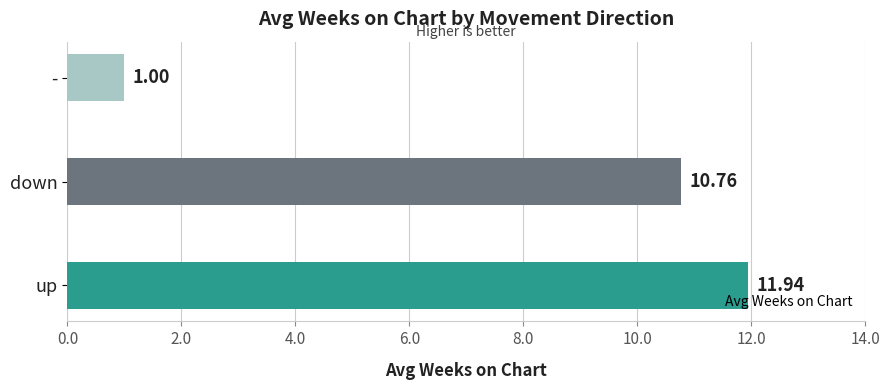

What is the difference between the second highest and minimum values?

9.8